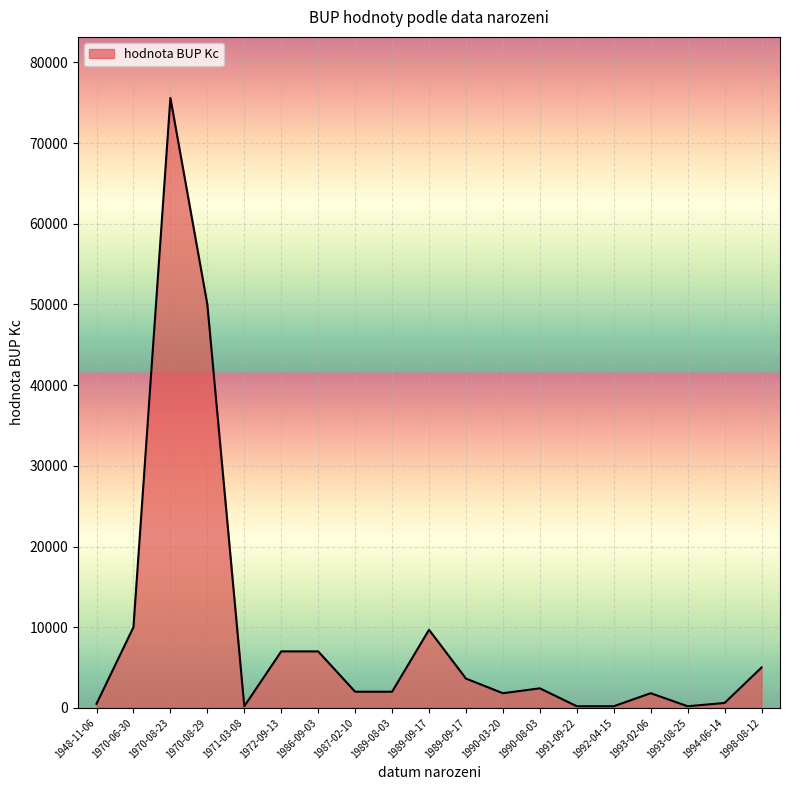

Does the chart have visible grid lines?

Yes